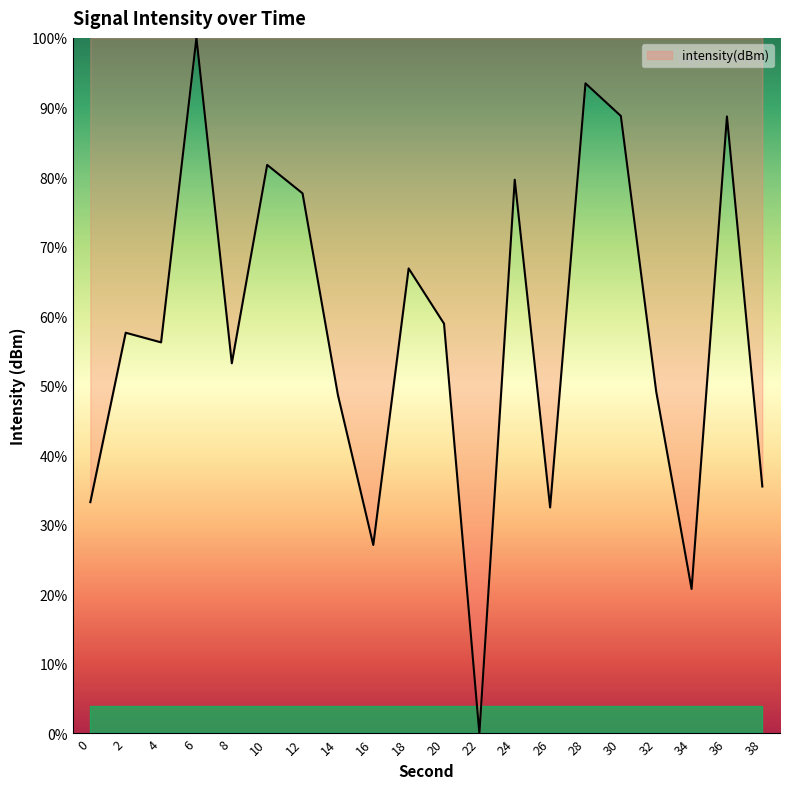

How many distinct data groups are displayed?

1